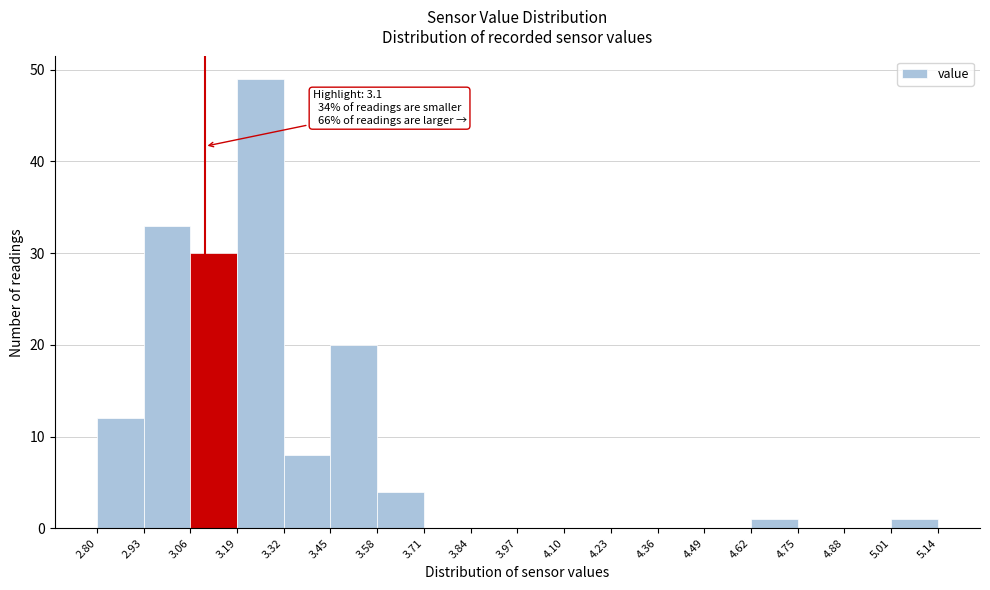

Which range on the x-axis has the tallest bar?

3.19 to 3.32